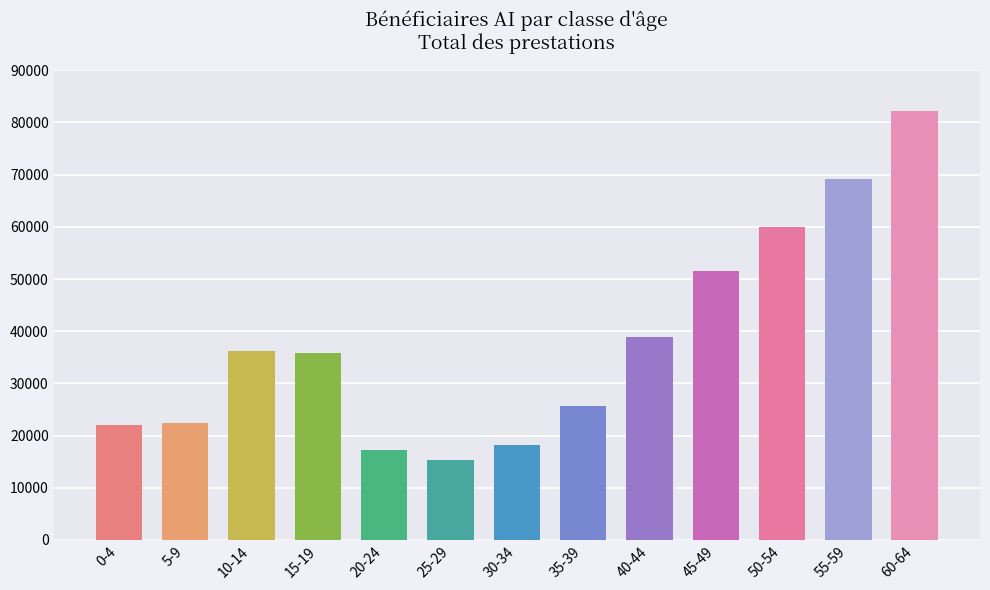

What is the change in value from 5-9 to 40-44?

+16534